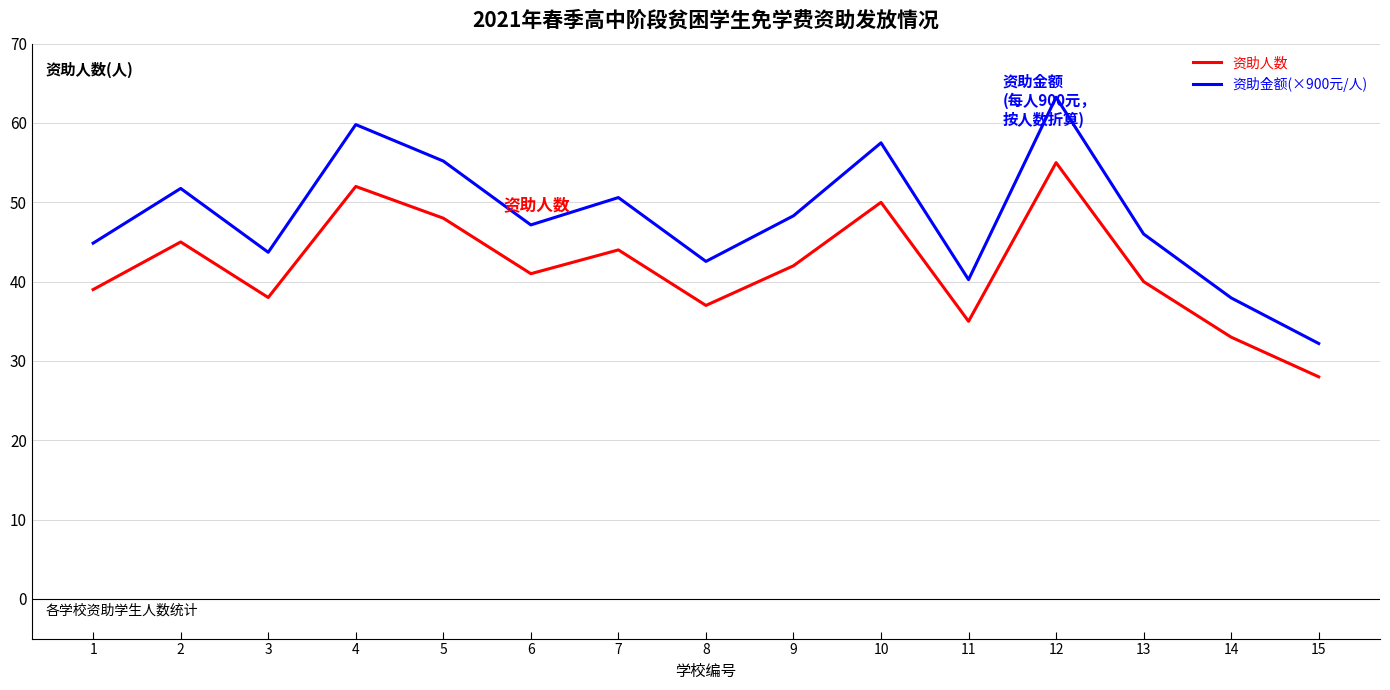

Is it true that 资助金额(×900元/人) equals 12.9 at 6?

False